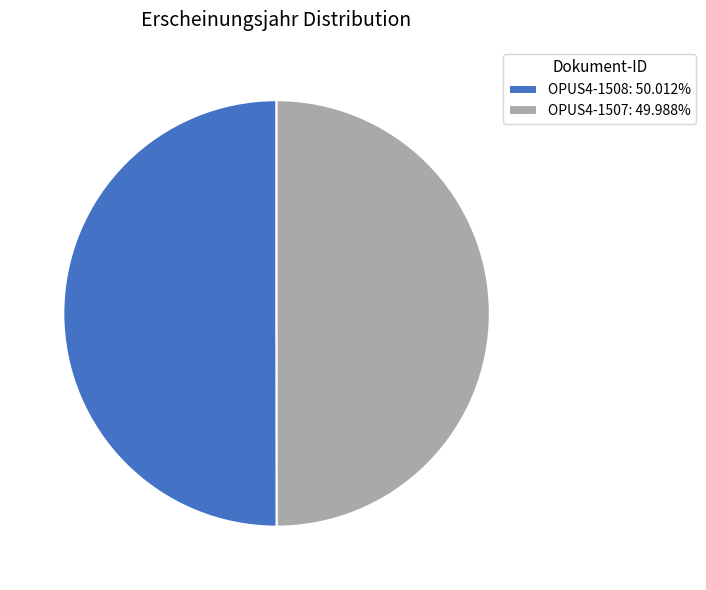

The OPUS4-1507 slice represents 60% of the pie. True or false?

False